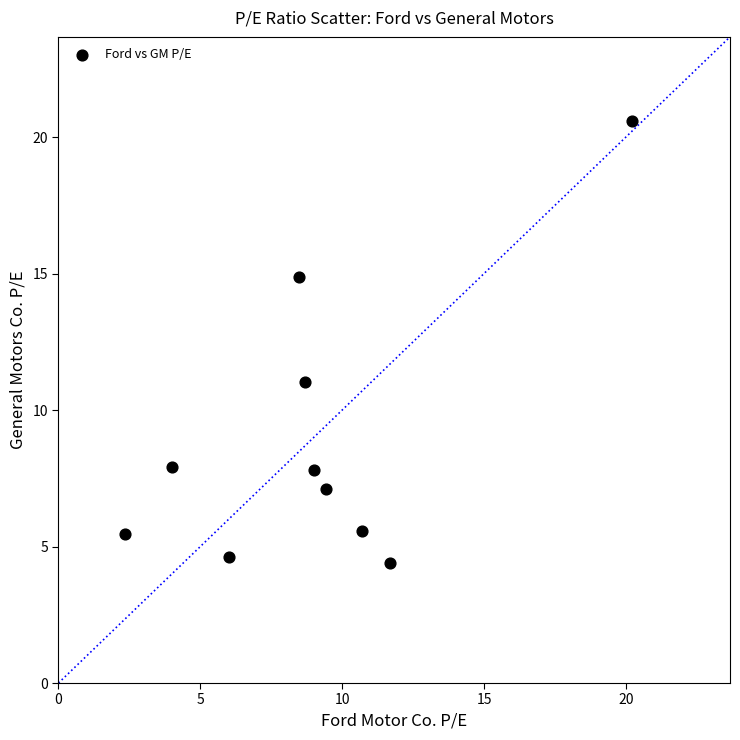

What Y value in the scatter plot is closest to 12?

11.0